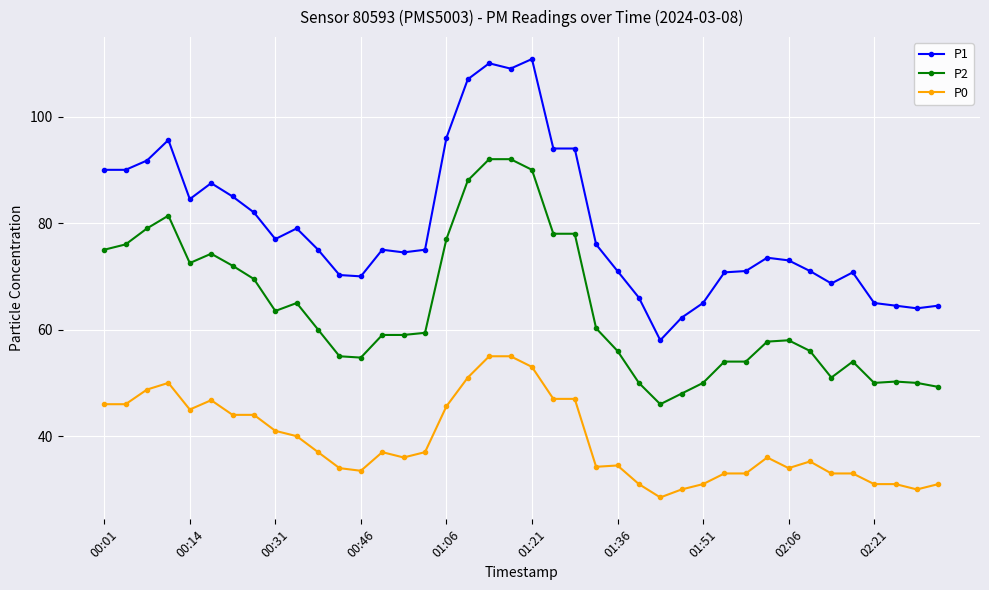

Count the number of categories in the chart.

40